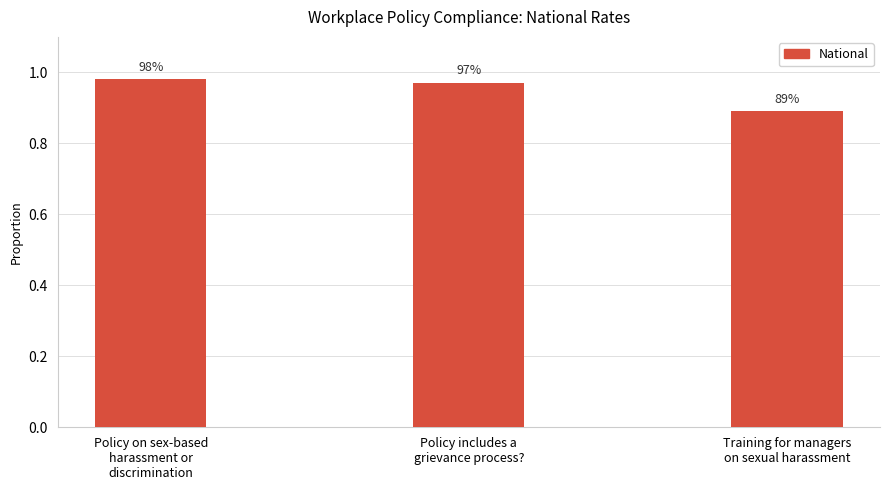

What is the change in value from Policy on sex-based
harassment or
discrimination to Training for managers
on sexual harassment?

-0.1